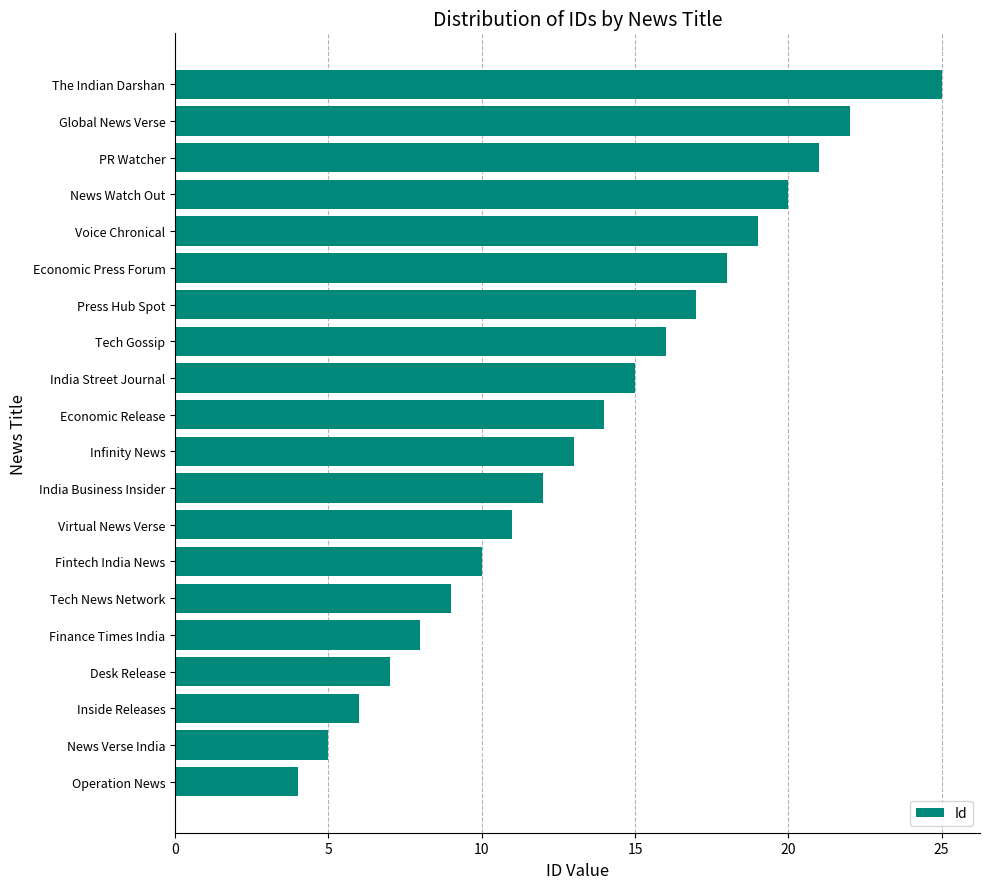

Reading top to bottom, list all the values displayed in this chart.

The Indian Darshan=25	Global News Verse=22	PR Watcher=21	News Watch Out=20	Voice Chronical=19	Economic Press Forum=18	Press Hub Spot=17	Tech Gossip=16	India Street Journal=15	Economic Release=14	Infinity News=13	India Business Insider=12	Virtual News Verse=11	Fintech India News=10	Tech News Network=9	Finance Times India=8	Desk Release=7	Inside Releases=6	News Verse India=5	Operation News=4